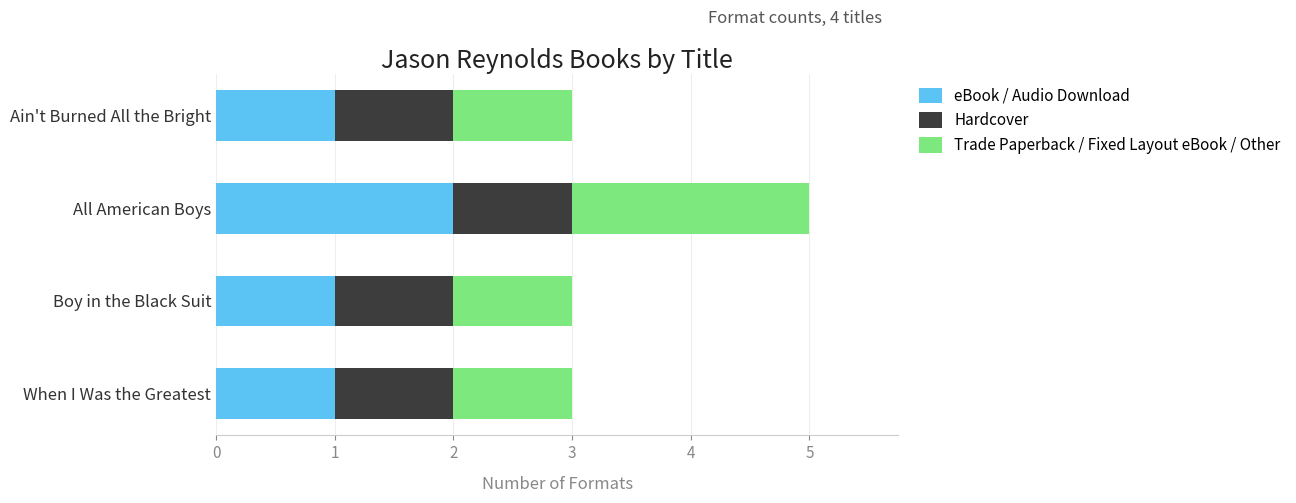

At which category is the sum across all series the highest?

All American Boys